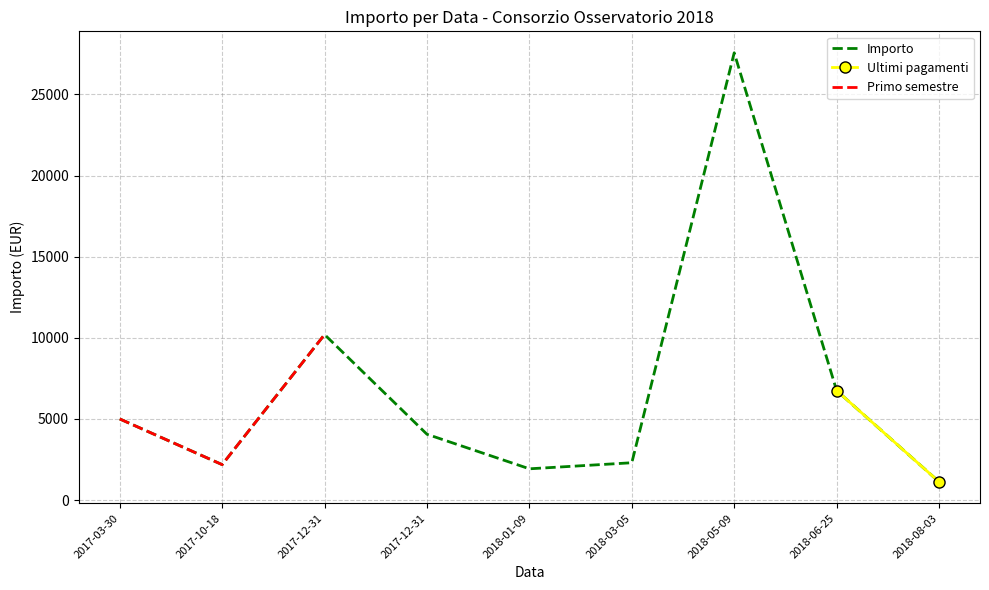

What is the change in value from 2017-12-31 to 2018-01-09?

-2128.9